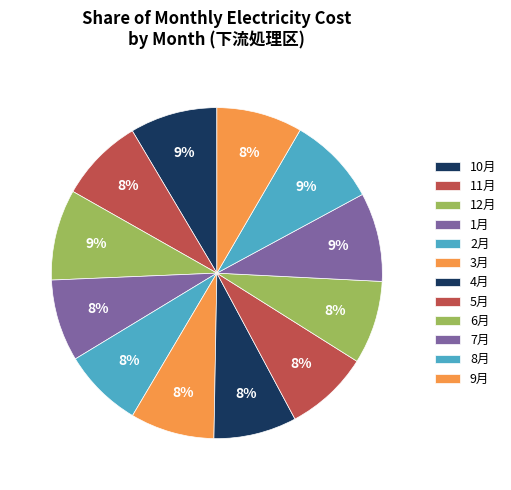

Count the number of slices in the pie.

12